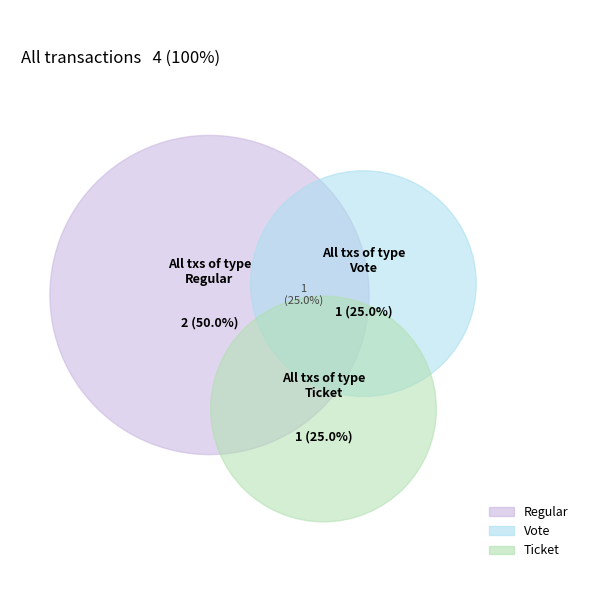

To the nearest percent, what is the difference between the largest and smallest slice percentages?

25%